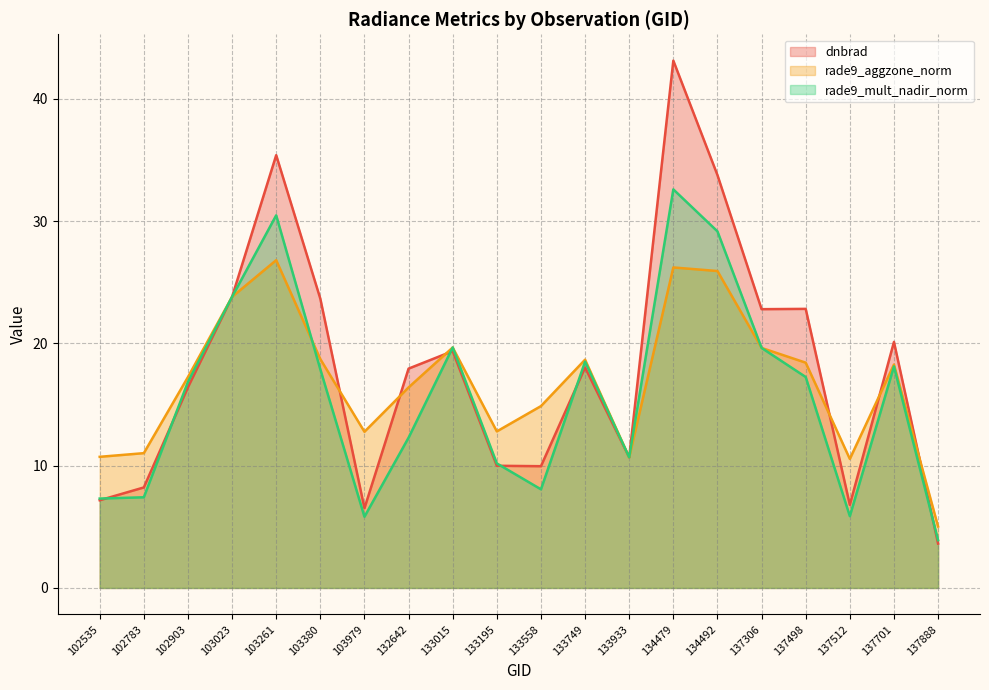

Is it true that rade9_aggzone_norm equals 26.2 at 134479?

True